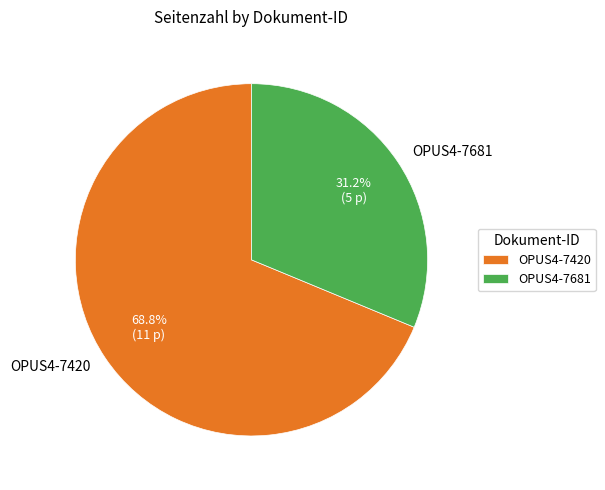

True or false: OPUS4-7681 accounts for 39% of the total.

False